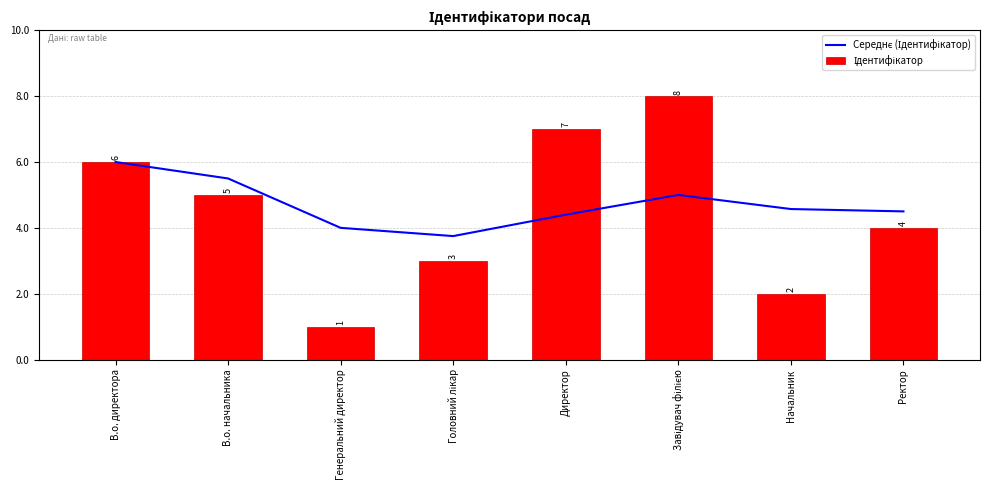

What is the difference between the highest and lowest values at Ректор?

0.5